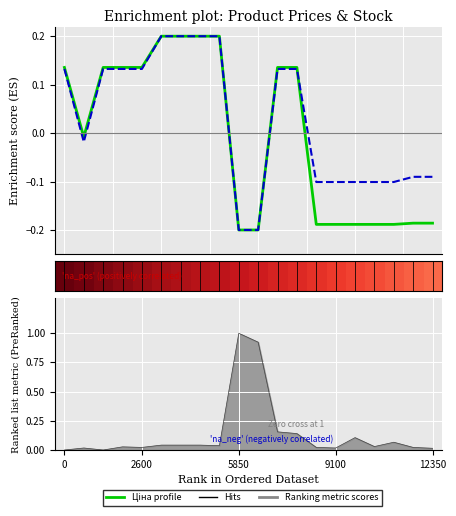

What is the difference between the Доп. ціна values at 12350 and 2600?

0.2